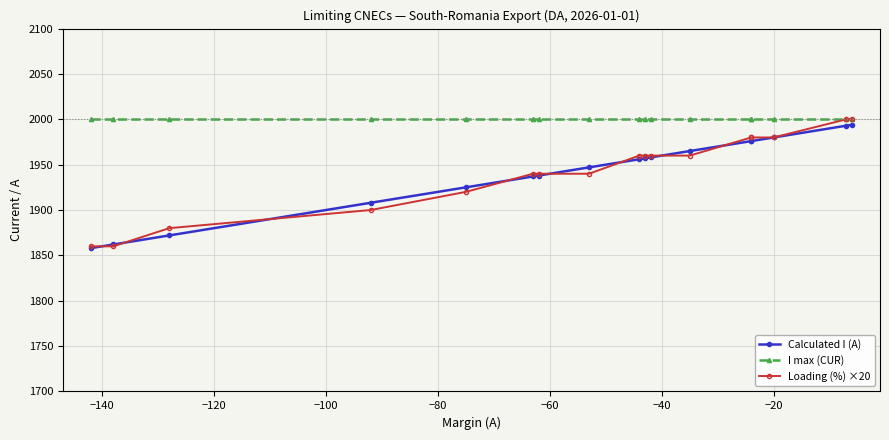

What is the greatest value displayed?

2000